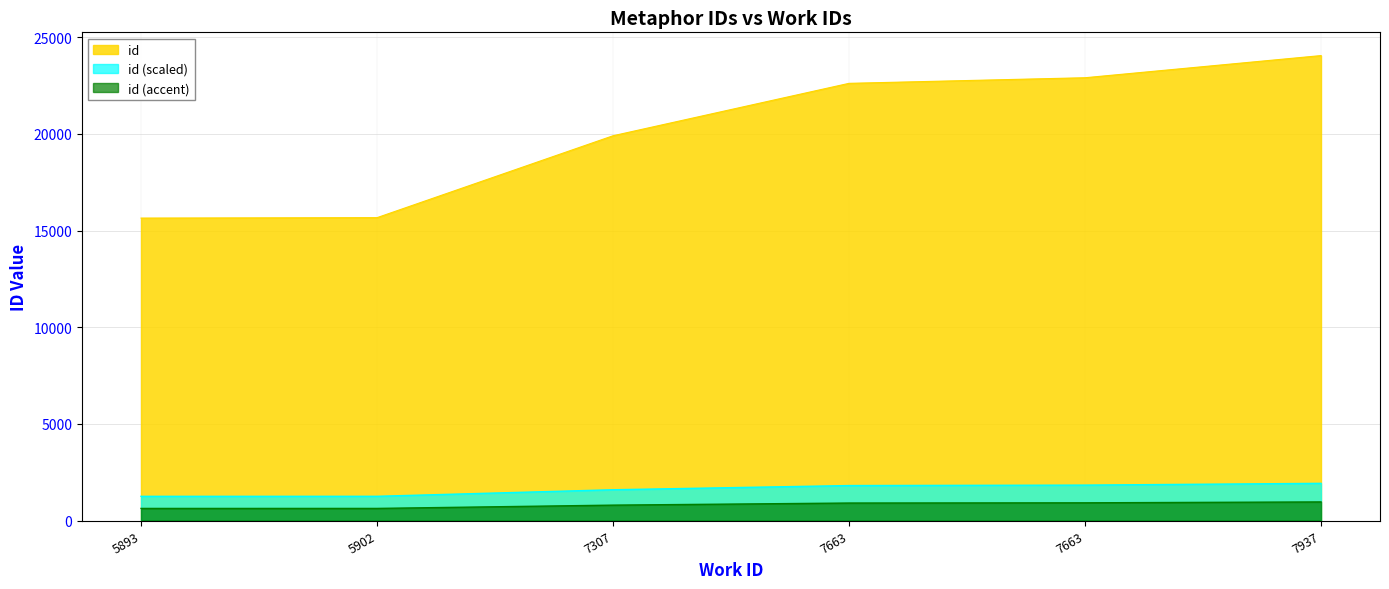

True or false: the data shows 29661 at 7307.

False